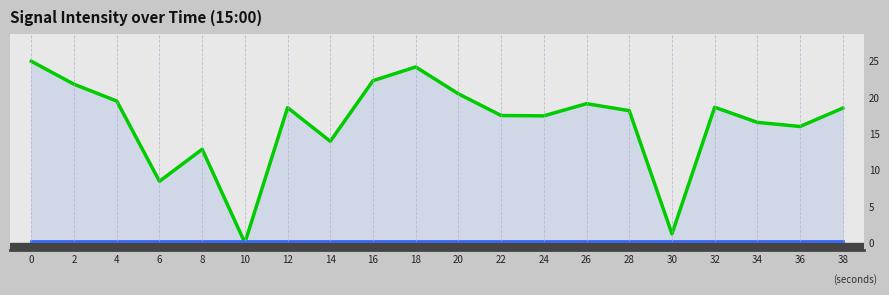

What is the minimum value for lower edge?

0.3